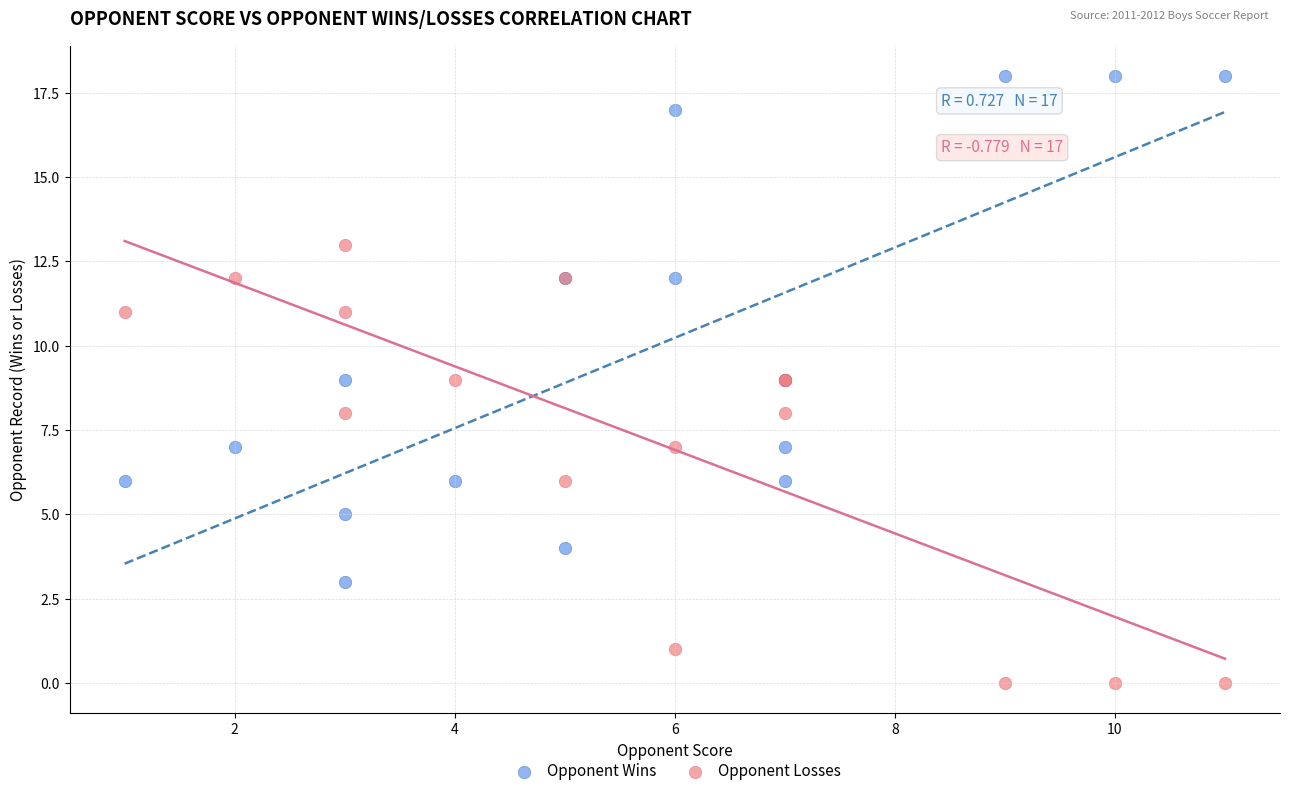

What are all the series names shown in the legend?

Opponent Wins, Opponent Losses